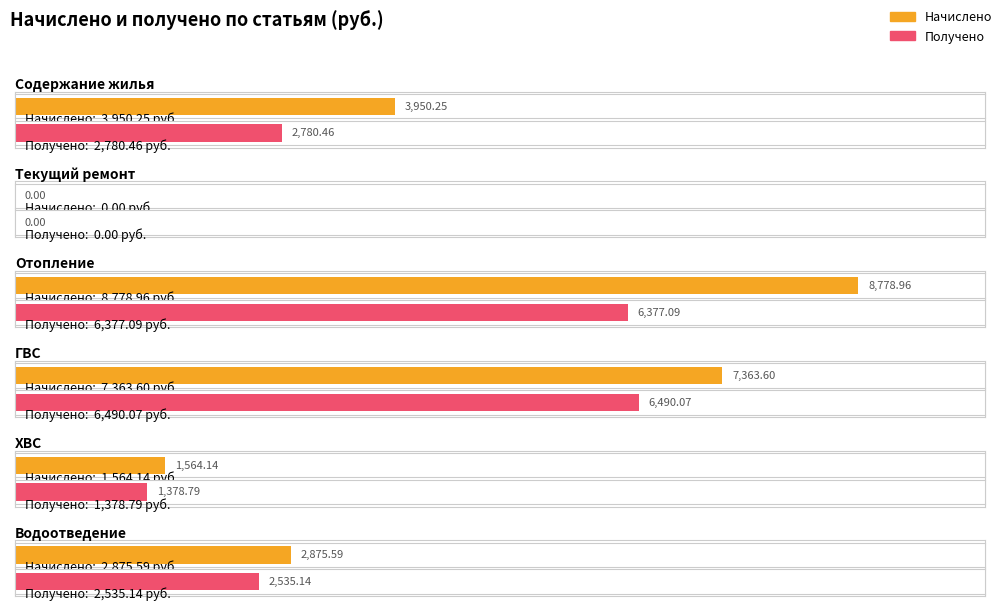

The value of Получено at Текущий ремонт is 0.0. True or false?

True